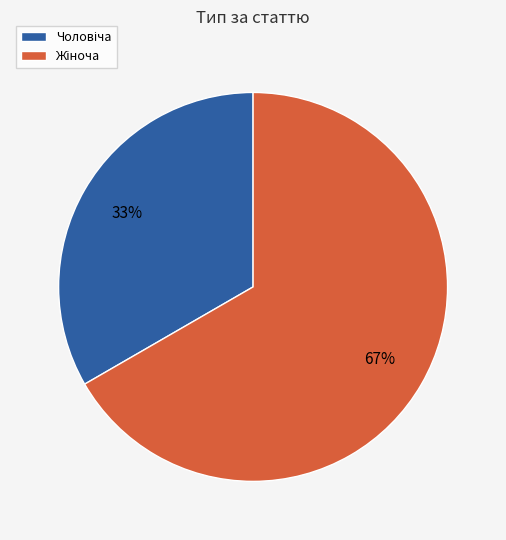

Is there a majority slice in this chart?

Yes